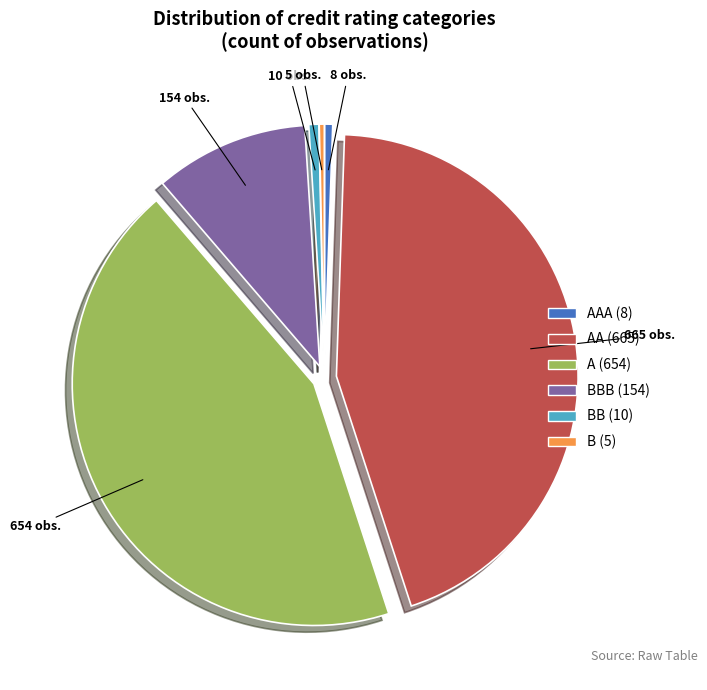

Is there a majority slice in this chart?

No